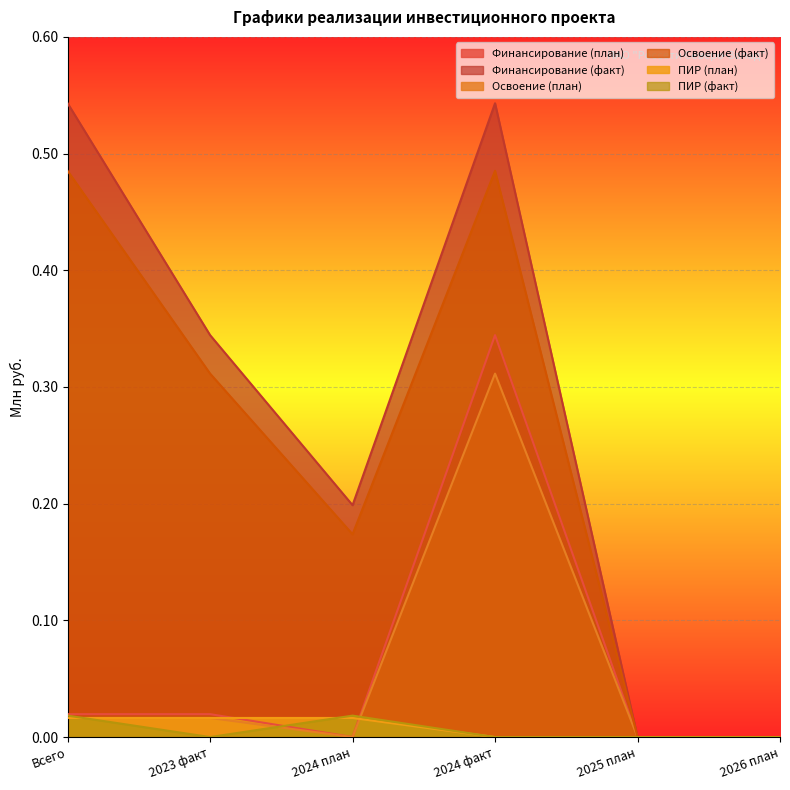

What is the label of the 2nd point from the right?

2025 план